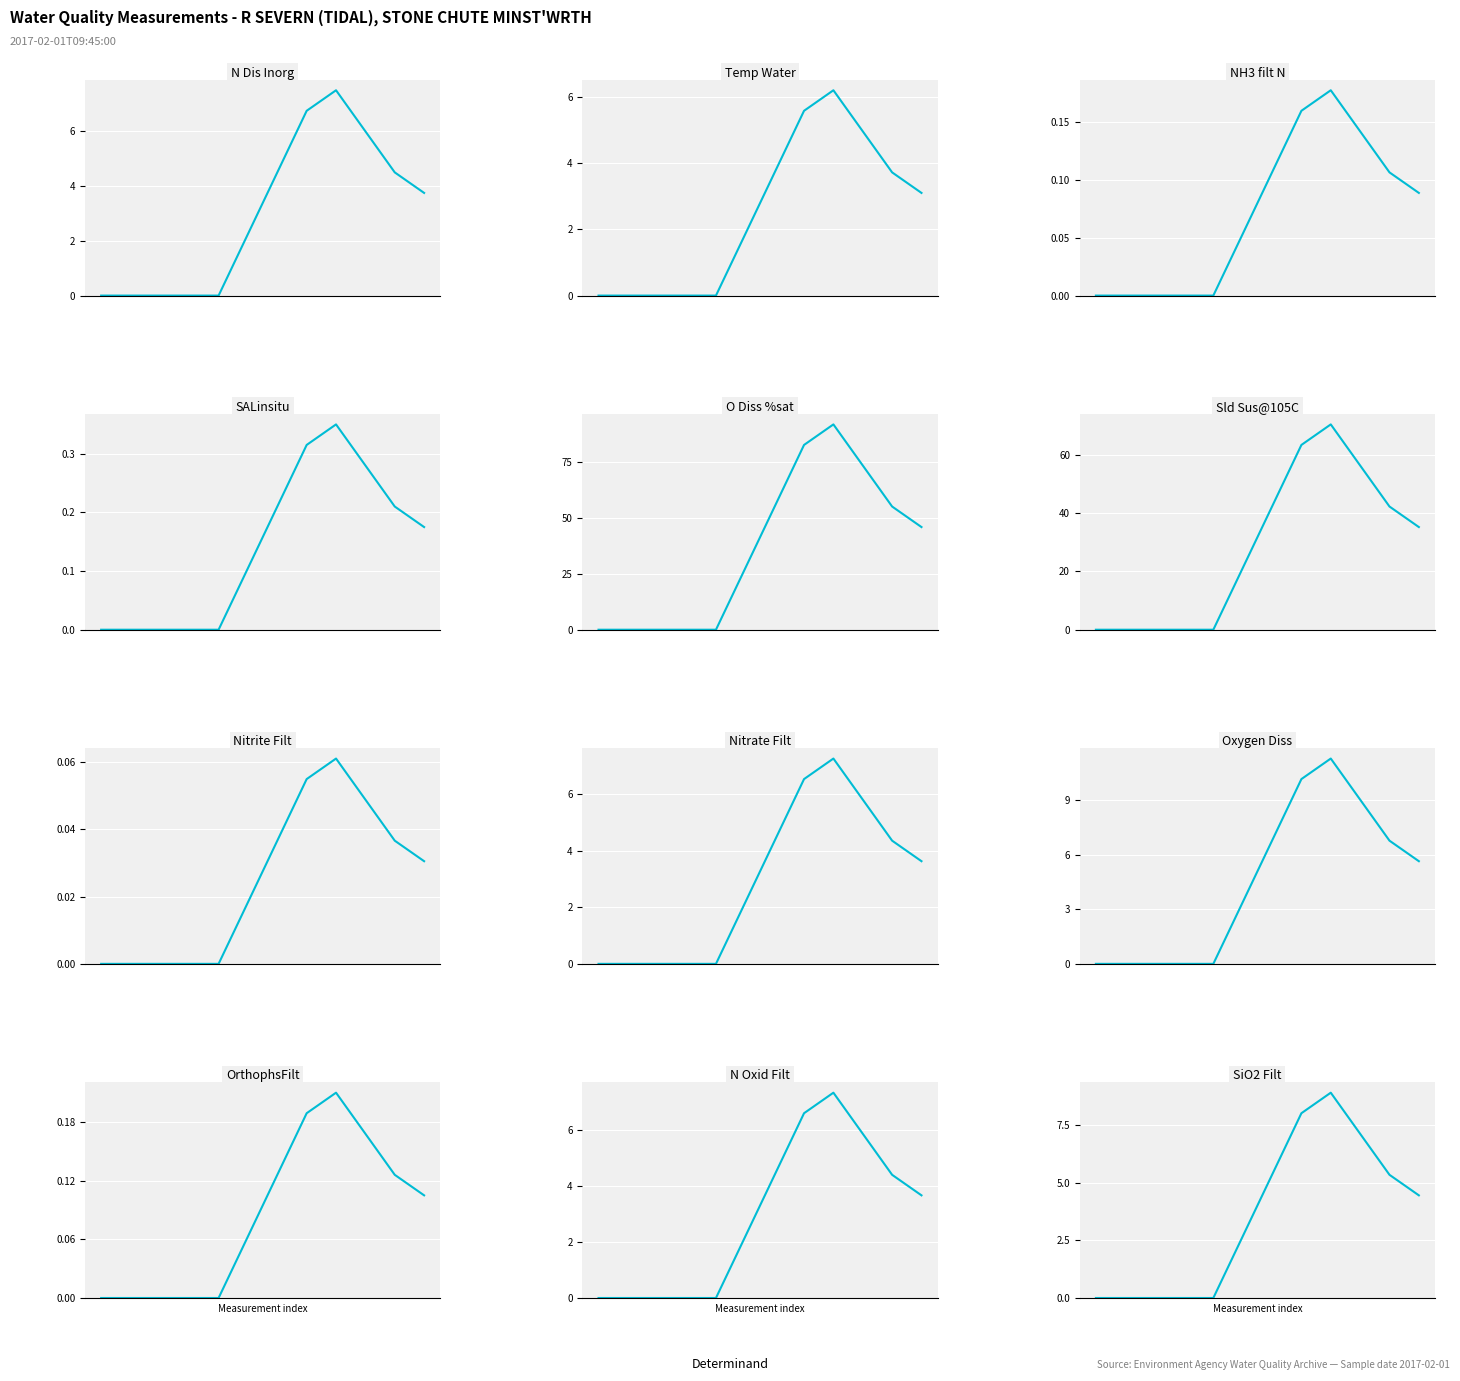

Rank the categories by value from highest to lowest.

O Diss %sat, Sld Sus@105C, Oxygen Diss, SiO2 Filt, N Dis Inorg, N Oxid Filt, Nitrate Filt, Temp Water, SALinsitu, OrthophsFilt, NH3 filt N, Nitrite Filt